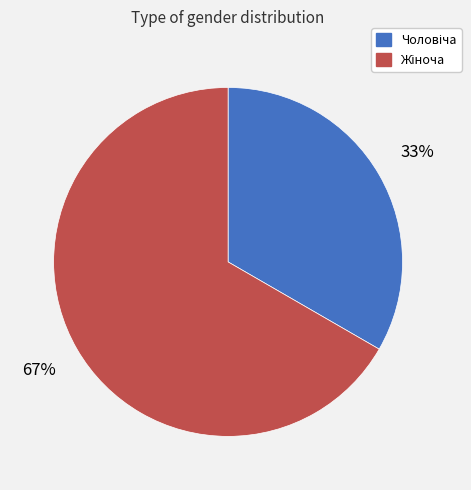

To the nearest percent, what is the average slice percentage?

50%